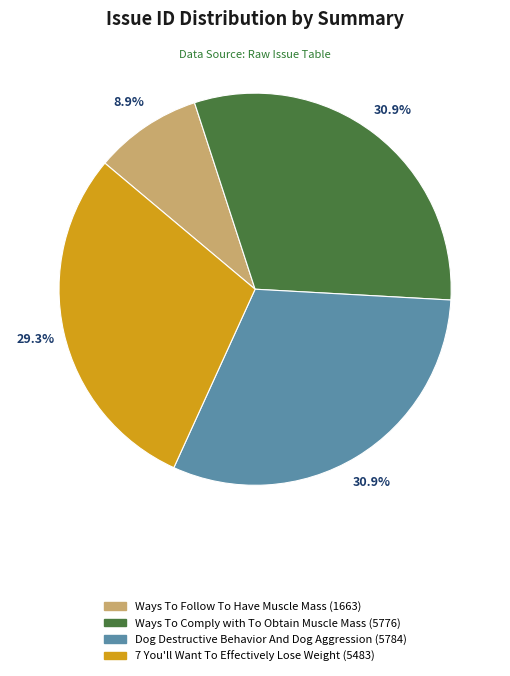

True or false: 7 You'll Want To Effectively Lose Weight accounts for 29% of the total.

True